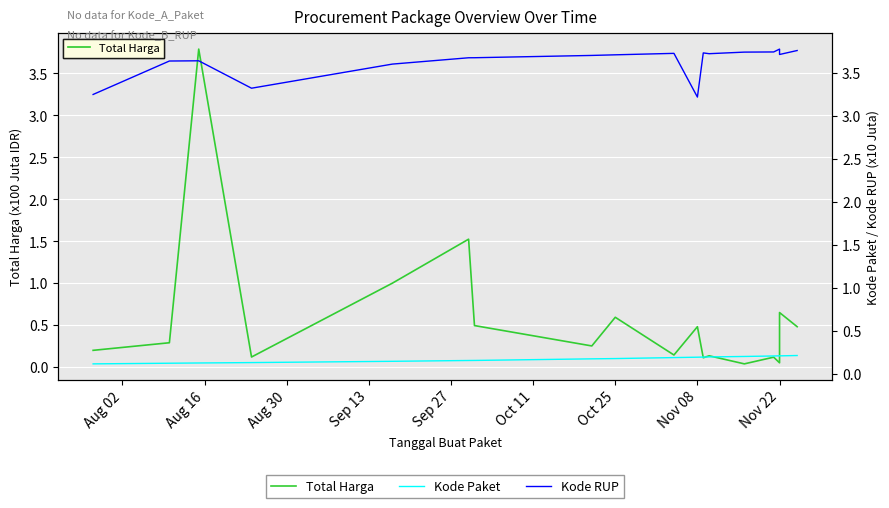

What are all the series names shown in the legend?

Total Harga, Kode Paket, Kode RUP